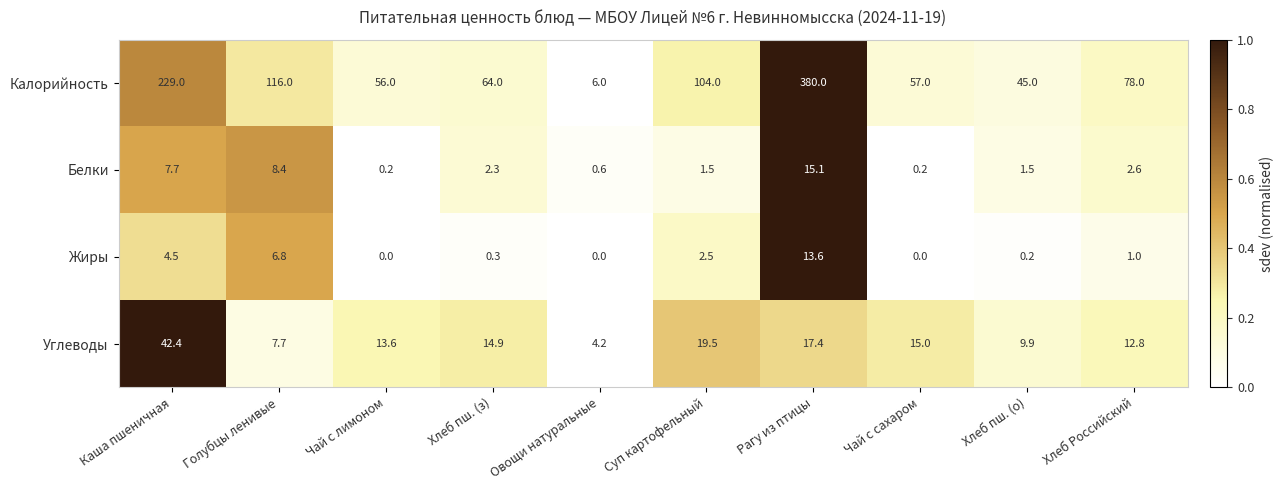

Is it true that Углеводы equals 61.0 at Каша пшеничная?

False